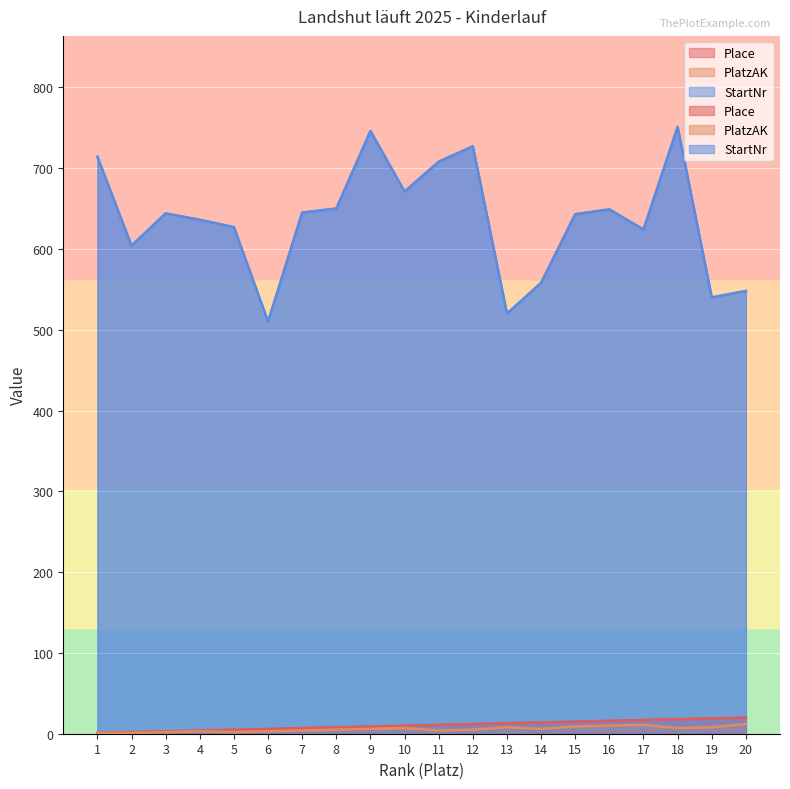

Which label corresponds to the largest value in the chart?

18